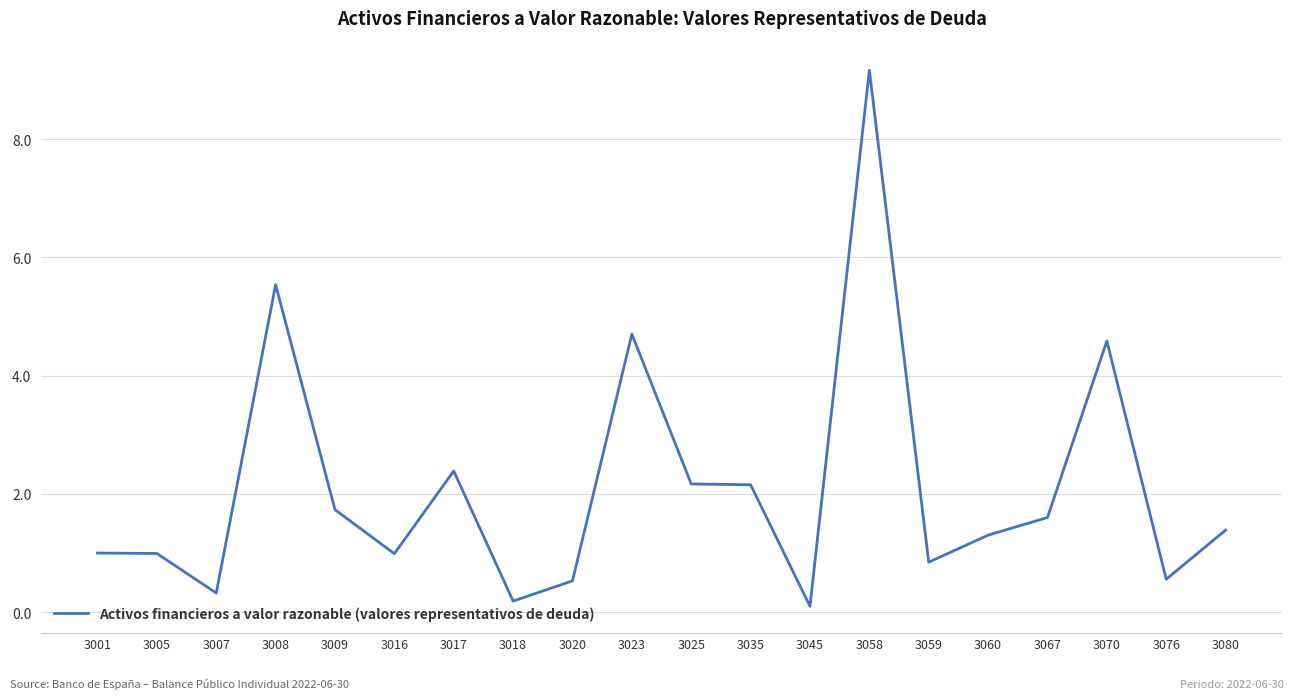

What is the difference between the values at 3035 and 3067?

0.6